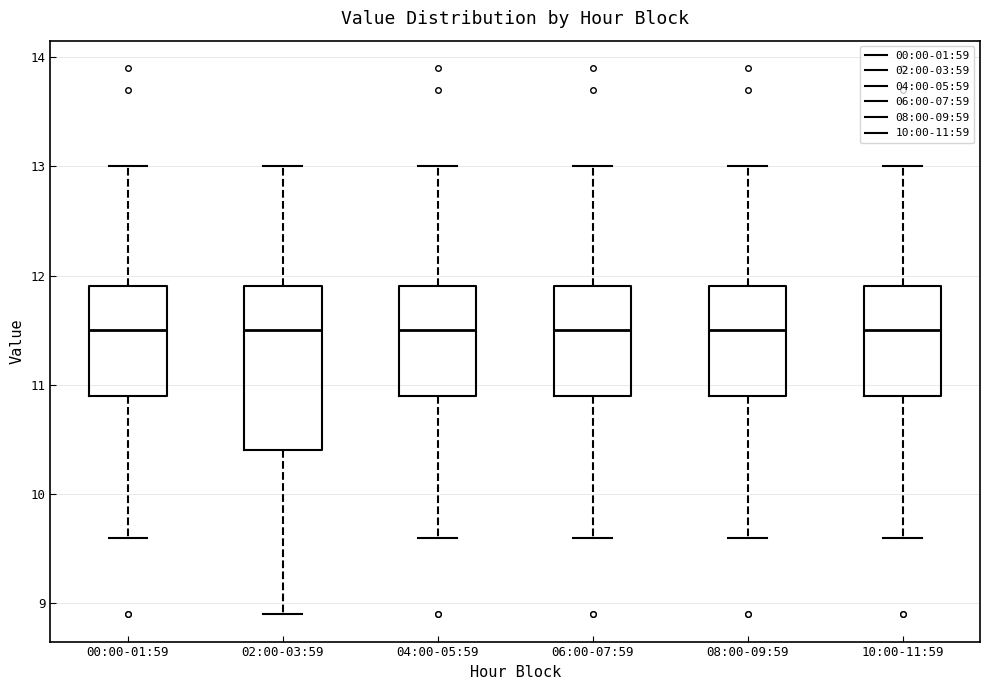

Which box is the tallest, from its lower edge to its upper edge?

02:00-03:59